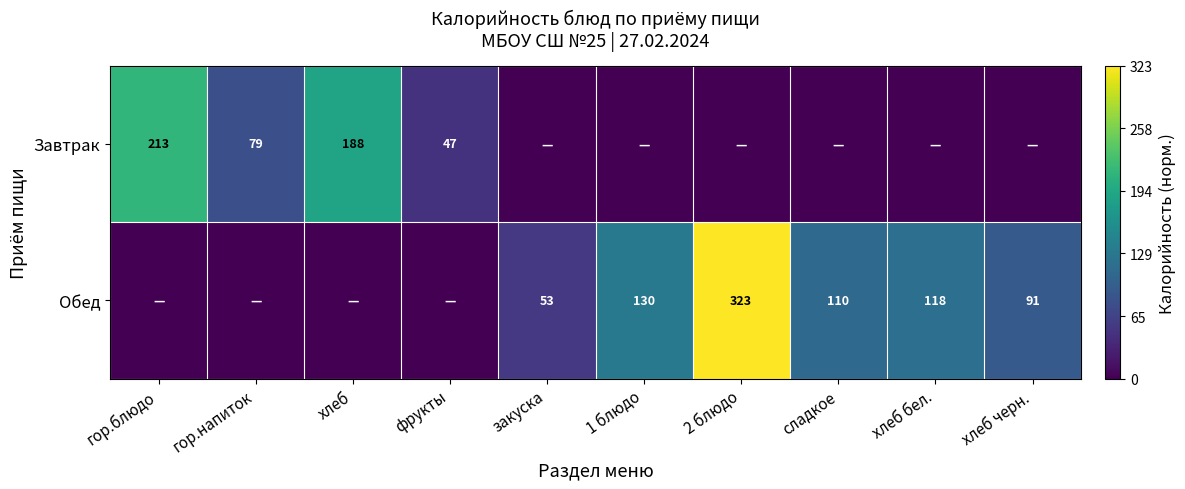

The Обед series shows 91 at хлеб черн.. True or false?

True